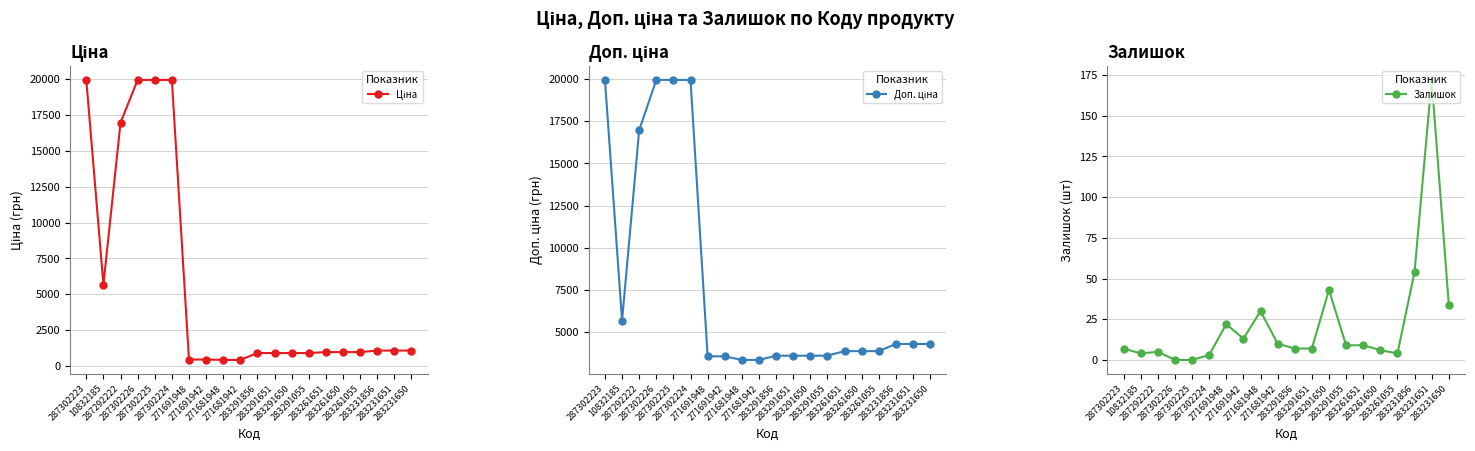

Rank the series at 10832185 from highest to lowest value.

Ціна, Доп. ціна, Залишок